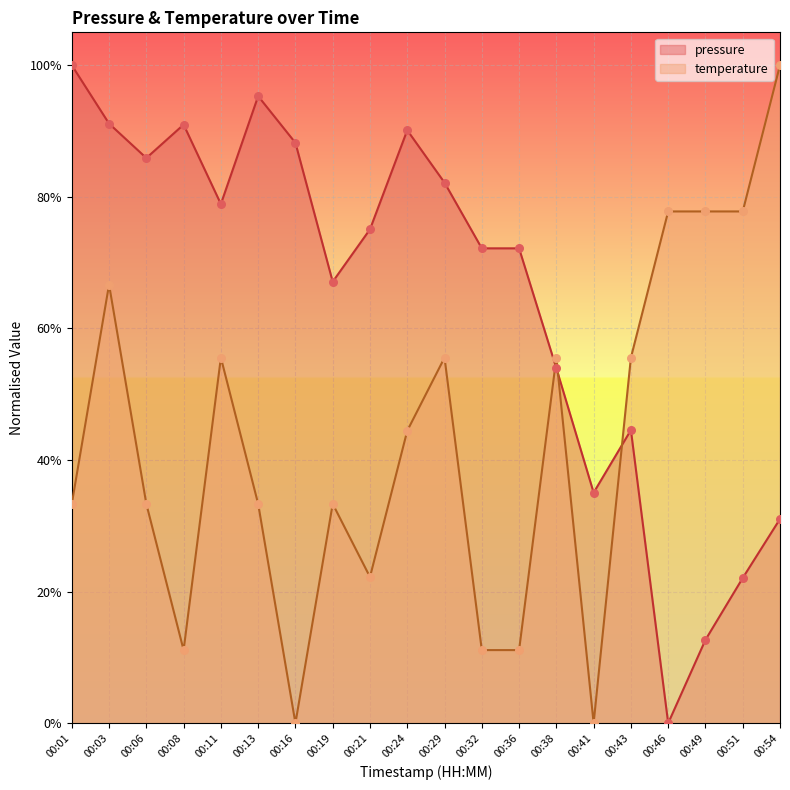

At which category is the sum across all series the highest?

00:03